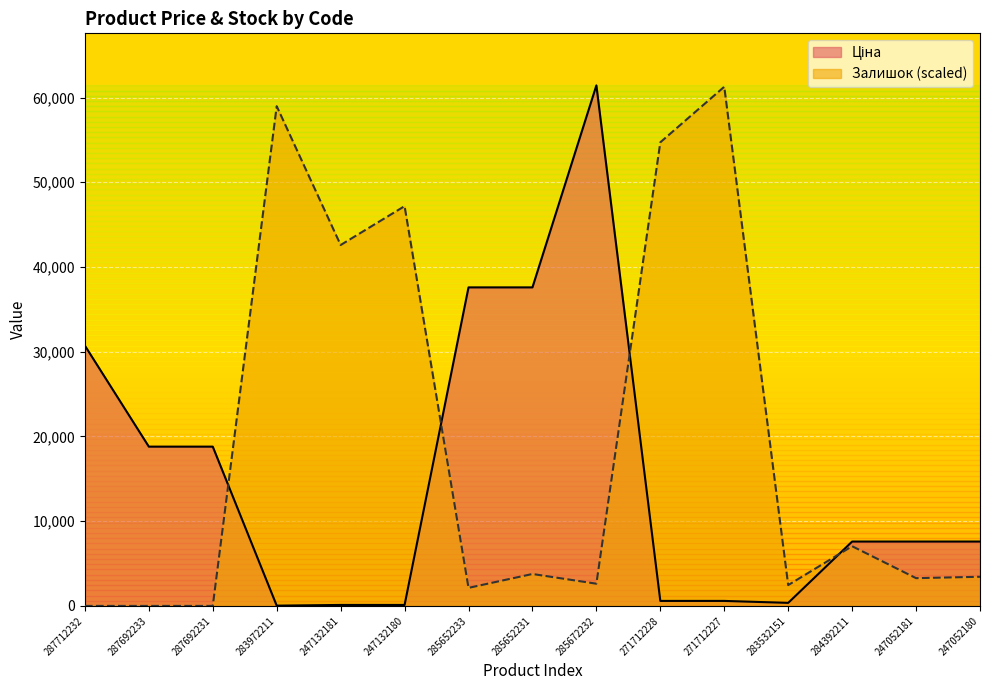

Reading left to right, extract all data points from this chart.

Ціна: 30717.1	18796.8	18796.8	32.0	114.1	114.1	37593.6	37593.6	61434.3	589.9	589.9	359.9	7596.5	7596.5	7596.5
Залишок: 0.0	0.0	0.0	58976.9	42594.4	47181.5	2129.7	3768.0	2621.2	54717.4	61270.4	2457.4	7044.5	3276.5	3440.3